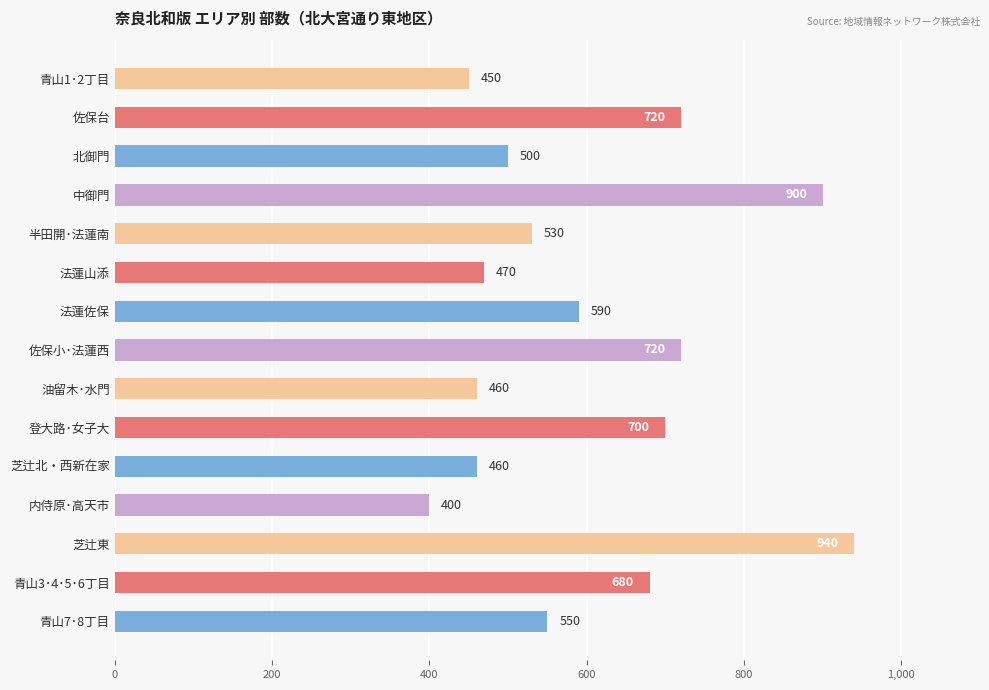

What is the maximum value shown in the chart?

940